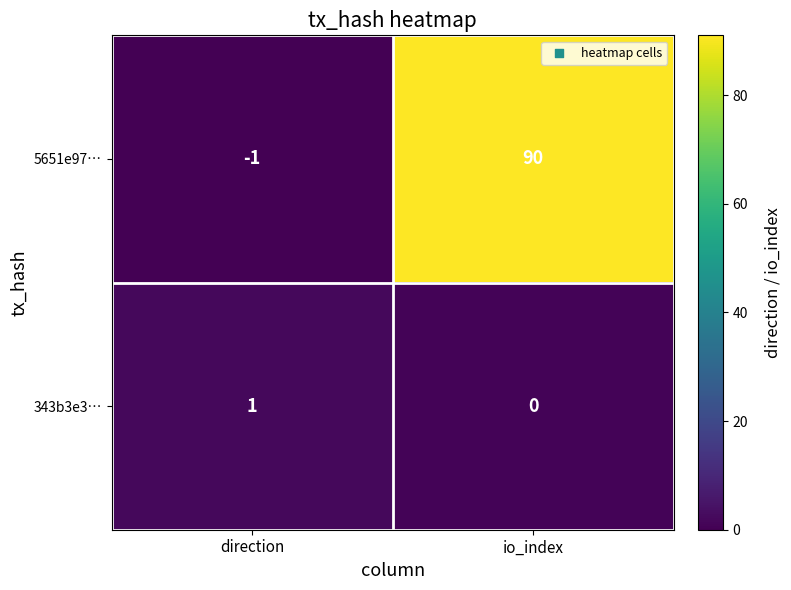

What is the spread (max minus min) of values at direction?

2